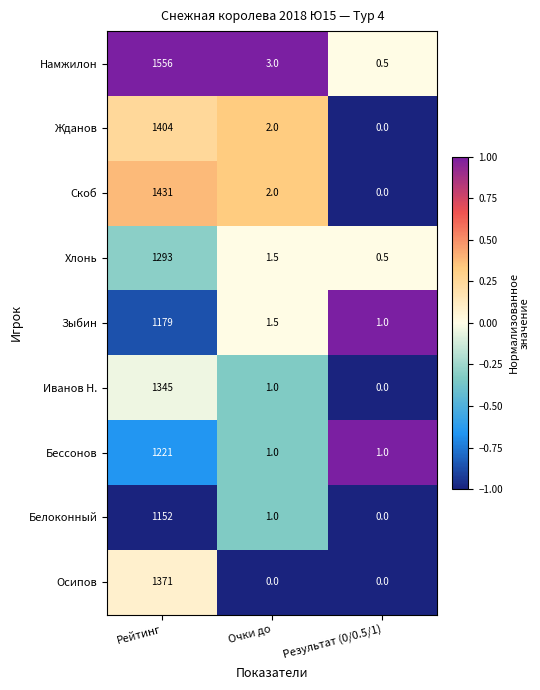

How many positive values does the Осипов series have?

1